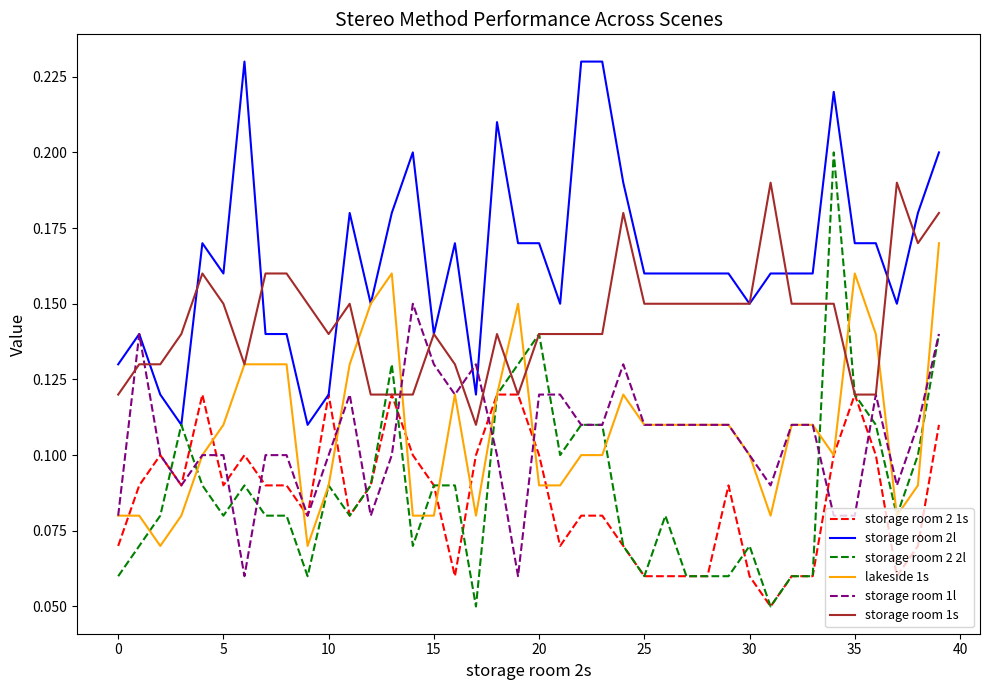

Which series has the largest range (max minus min)?

storage room 2 2l